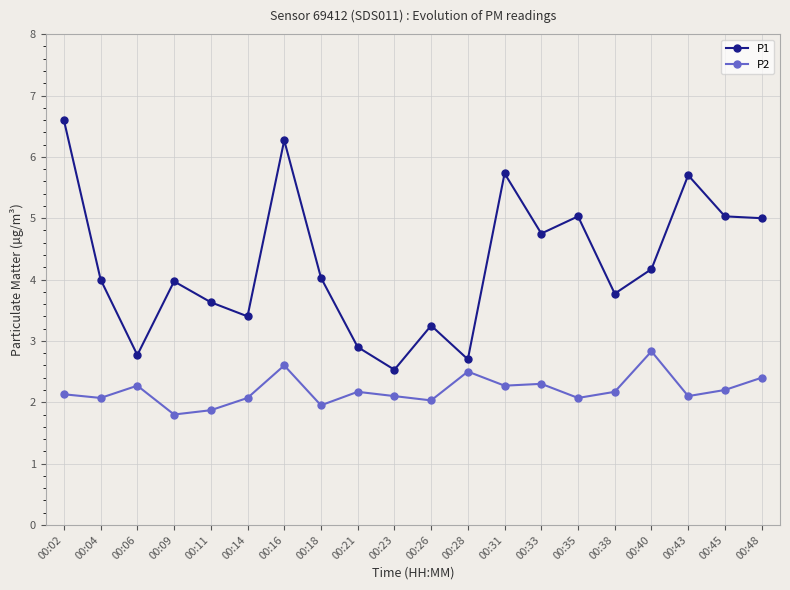

Which series changed the most between 00:18 and 00:48?

P1